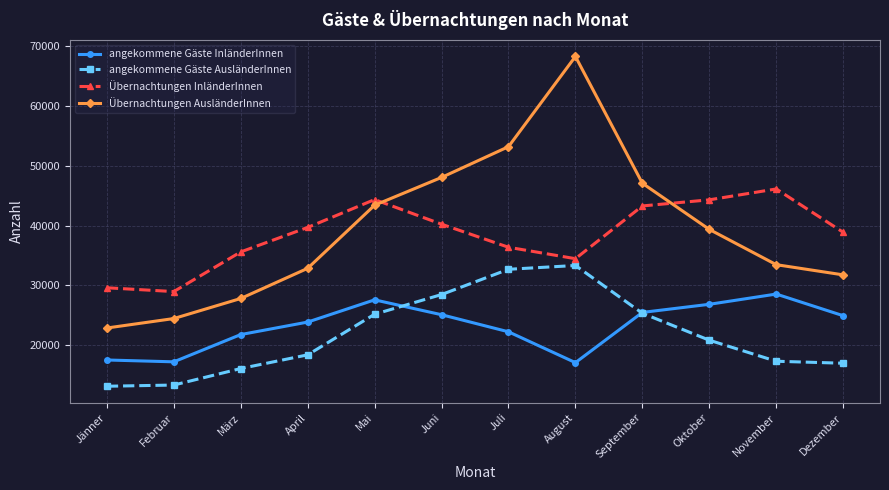

How many categories are shown in the chart?

12